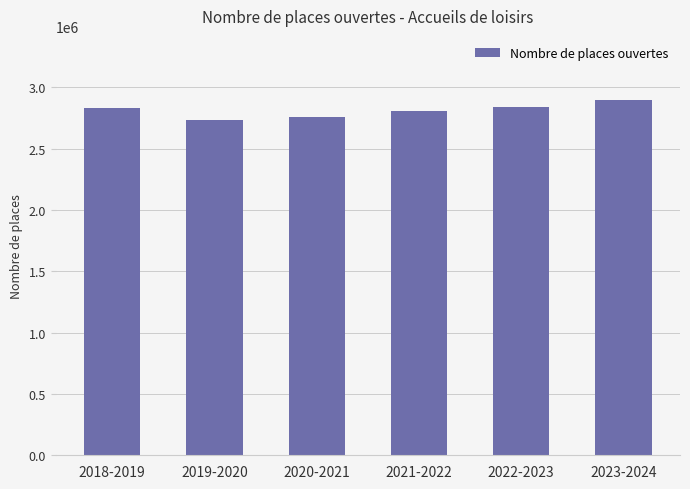

What is the minimum value shown in the chart?

2735177